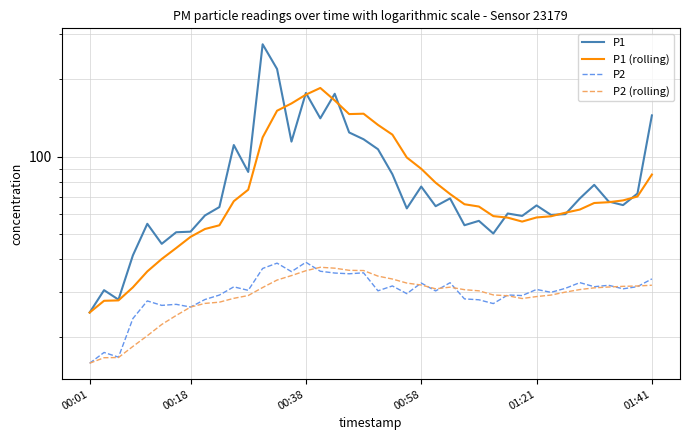

At which category does the chart reach its peak across all series?

12